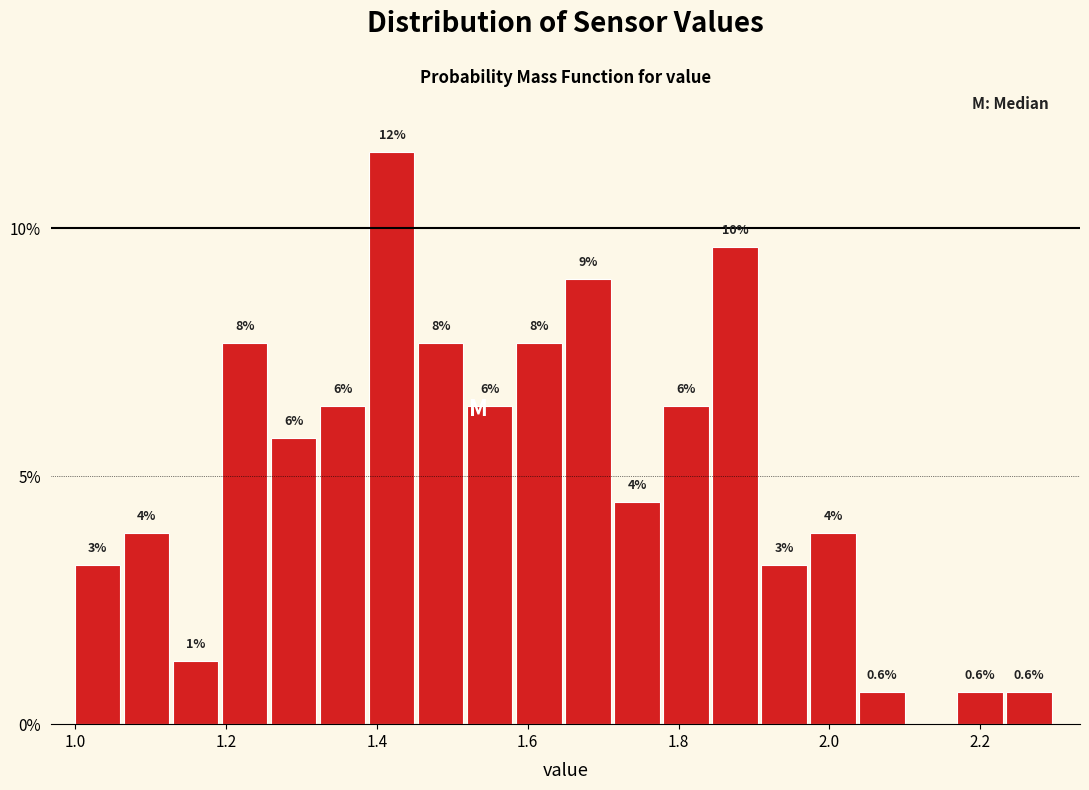

Around what value on the x-axis is the tallest bar? Give the approximate position of its centre, as read against the axis.

1.42